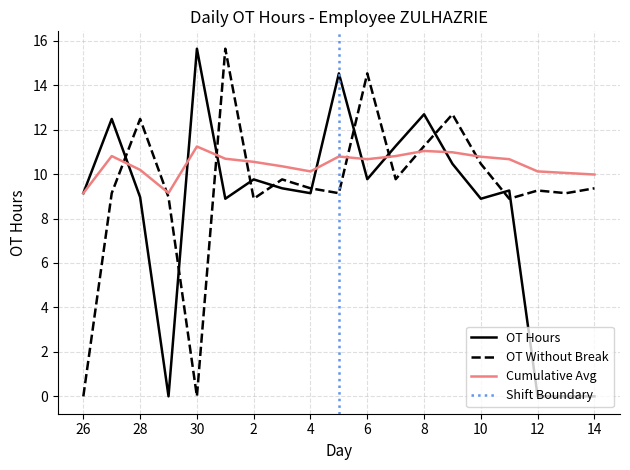

Where do OT Hours and OT Without Break first cross each other?

27 and 28